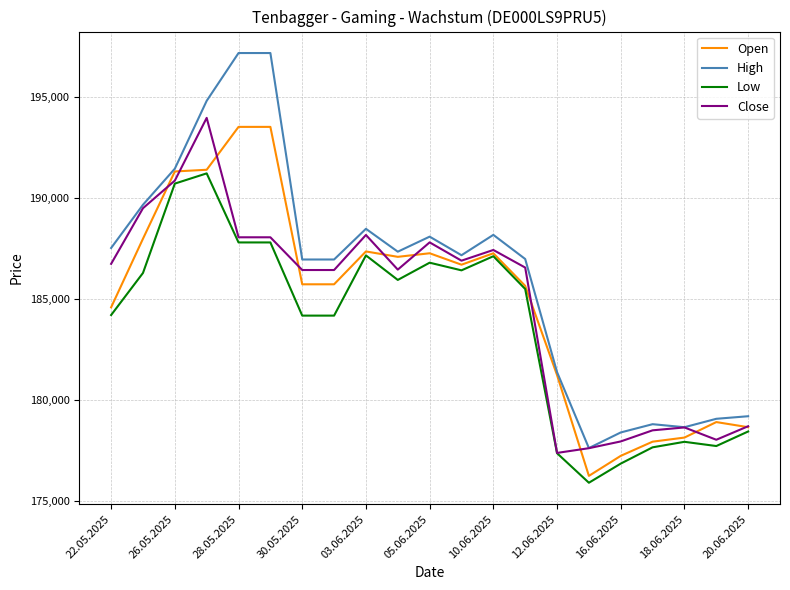

What is the maximum value for Low?

191227